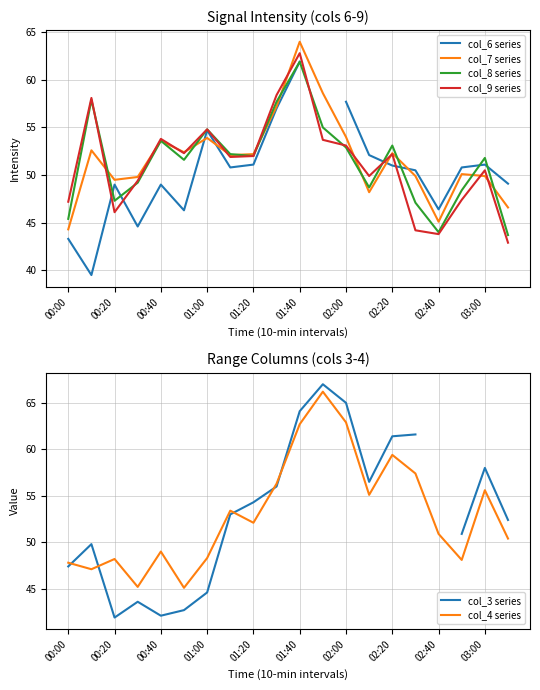

How many times do col_6 series and col_9 series cross each other?

4